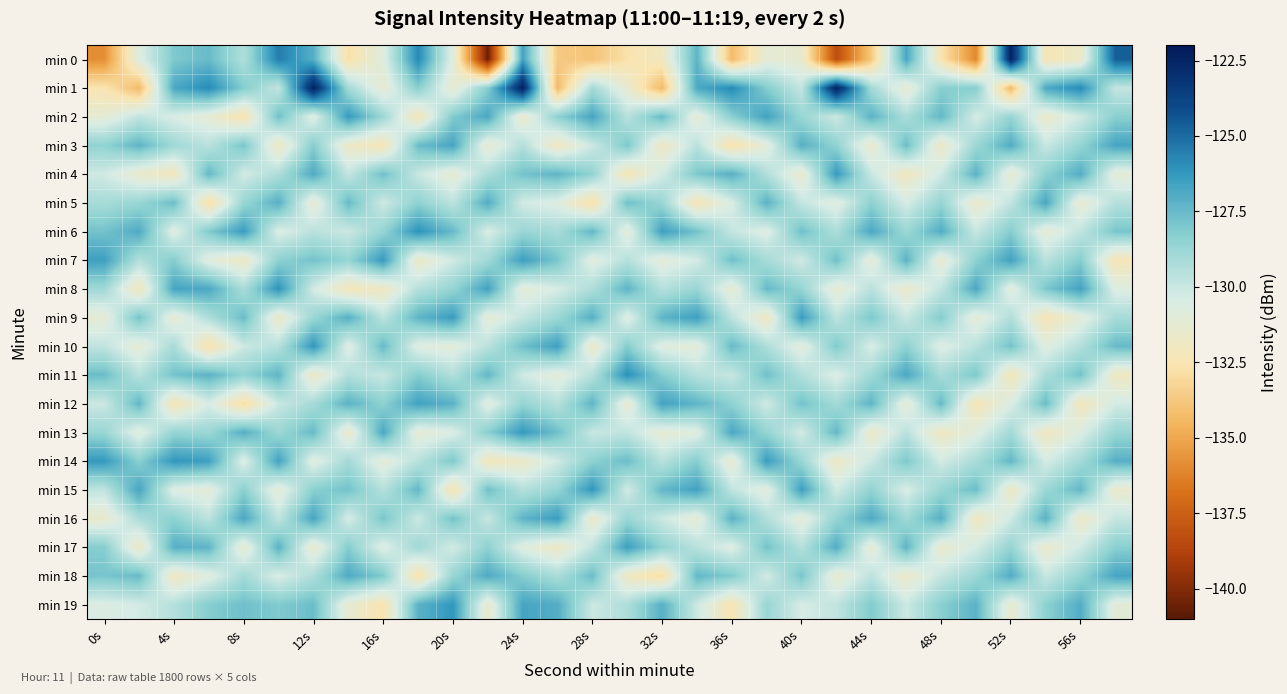

Which series has the widest spread of values?

min 0